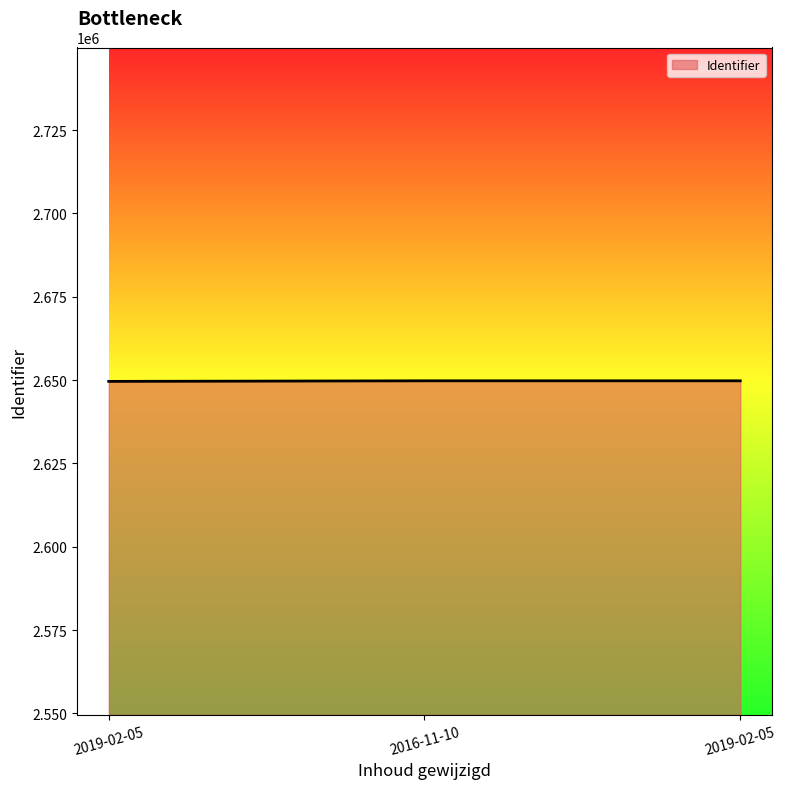

Between 2019-02-05 and 2019-02-05, which is larger?

2019-02-05